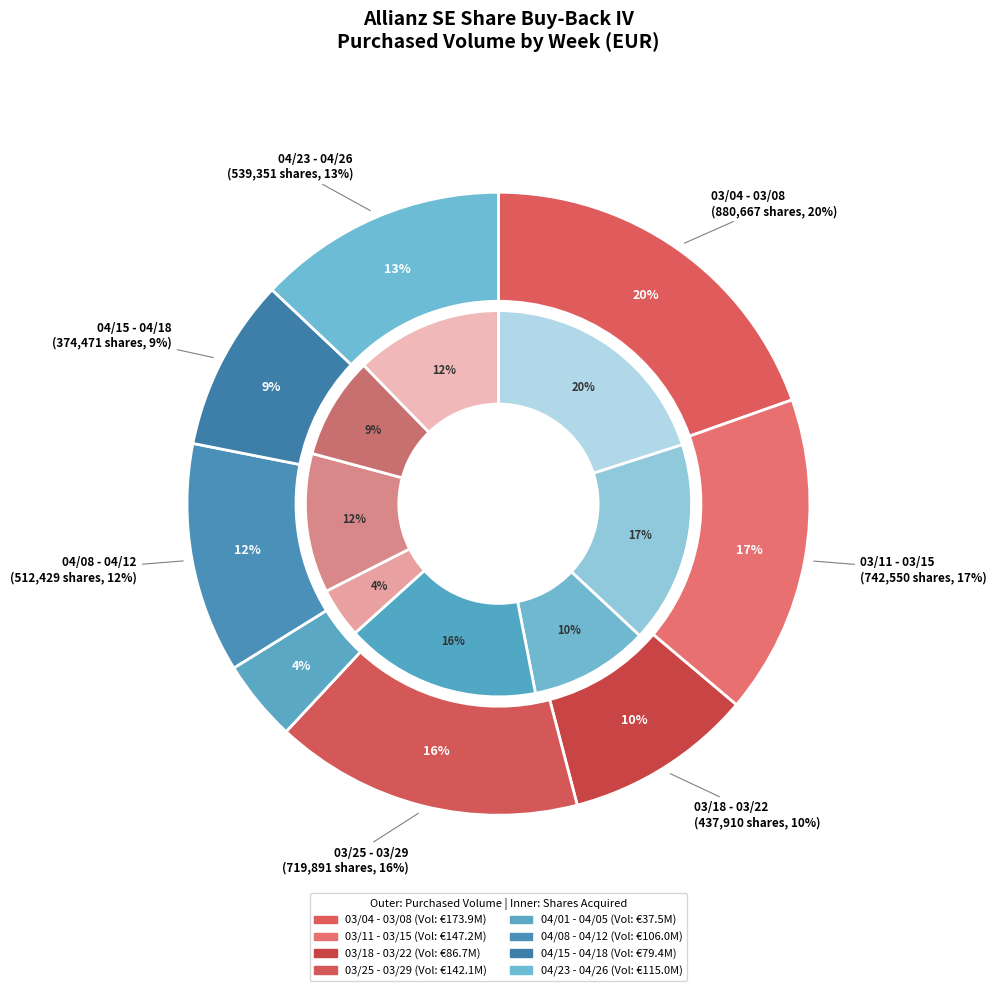

What is the change in value from 03/25 - 03/29 to 04/01 - 04/05?

-104655164.7